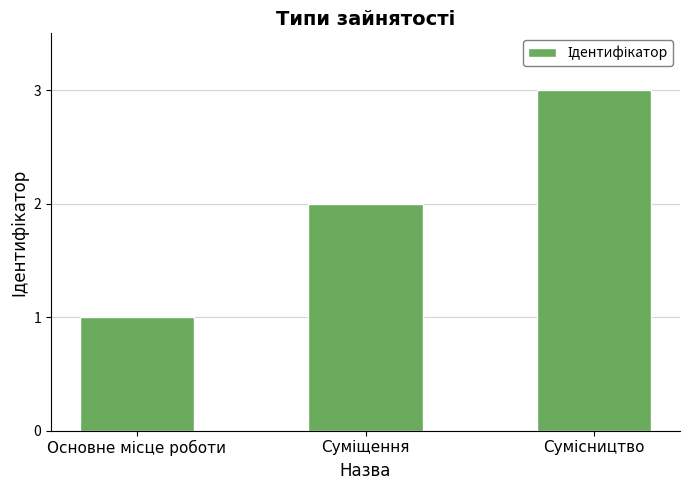

What is the sum of all values?

6